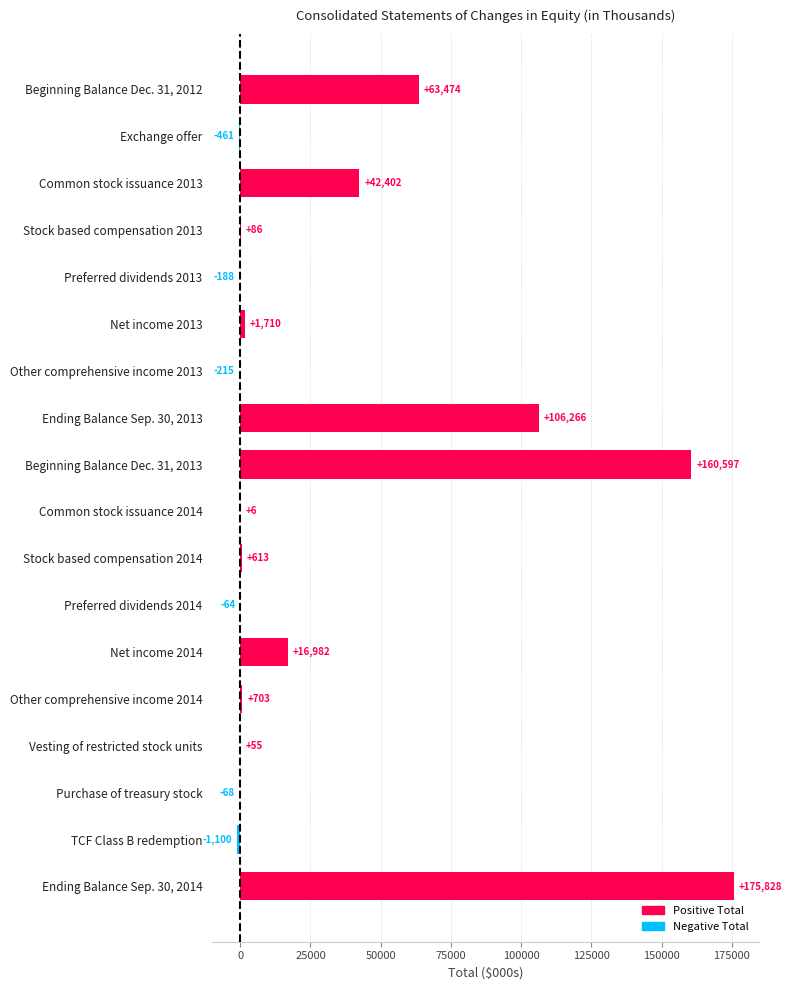

How many data points does each series have?

18